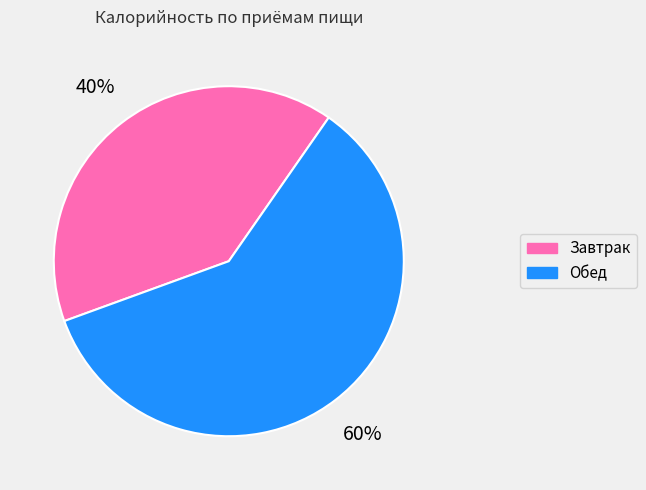

How many slices are in this pie chart?

2